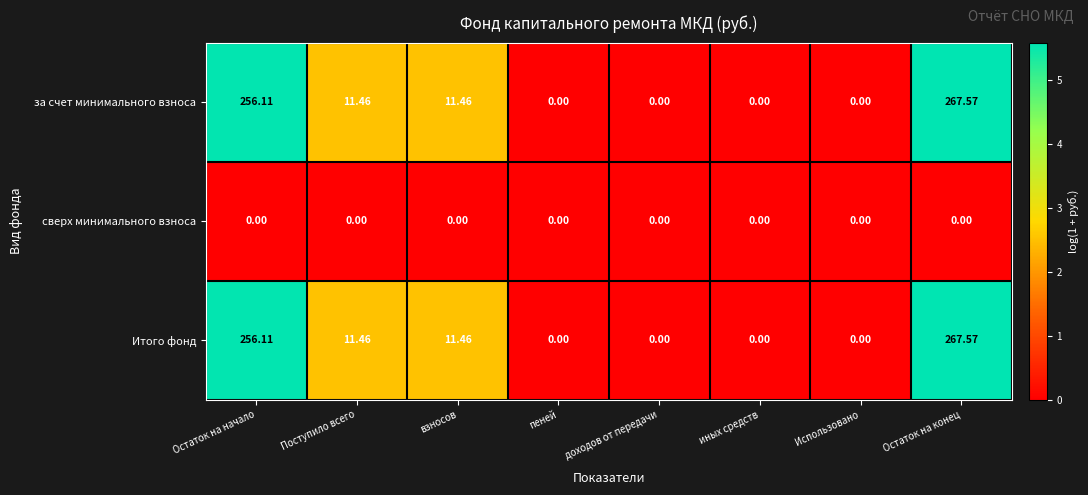

Where does the Итого фонд series first go above 11?

Остаток на начало